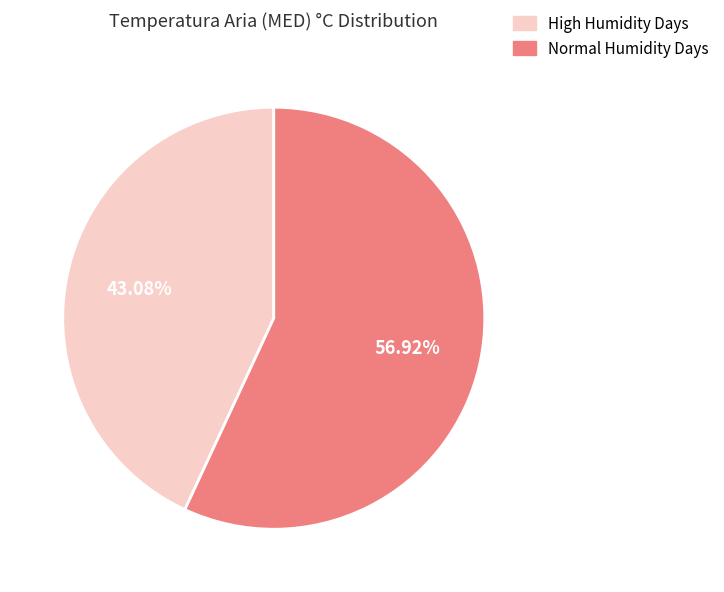

To the nearest percent, what is the average slice percentage?

50%